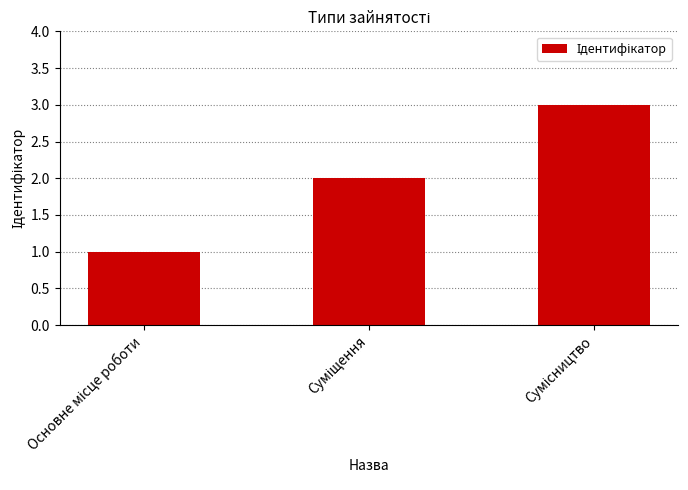

What is the maximum value shown in the chart?

3